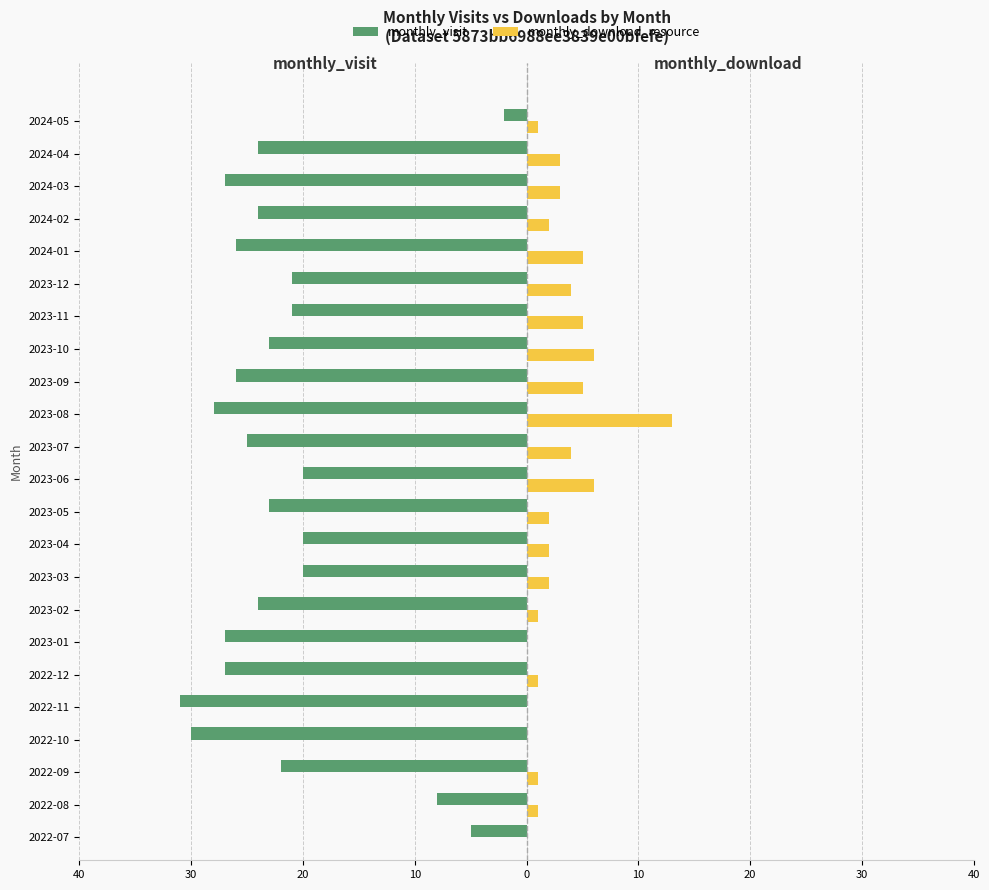

What are all the series names shown in the legend?

monthly_visit, monthly_download_resource